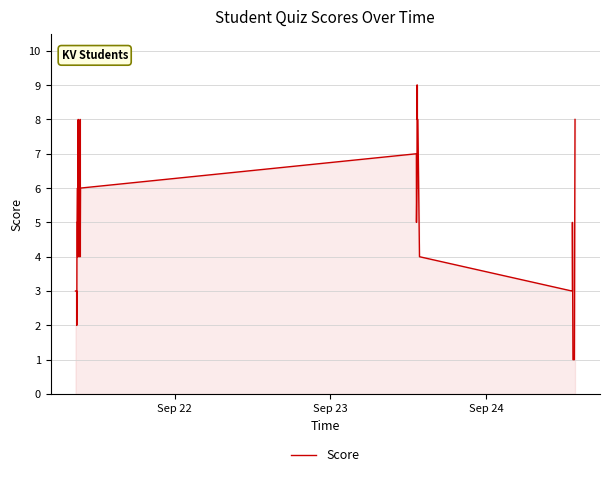

How many lines are shown in the chart?

1